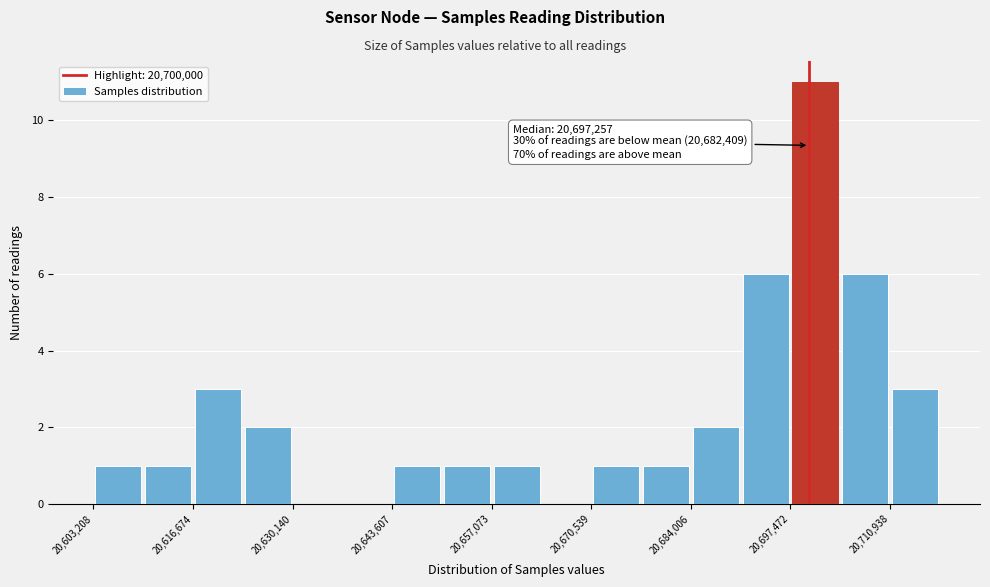

Read against the x-axis, roughly where is the centre of the tallest bar?

20700000